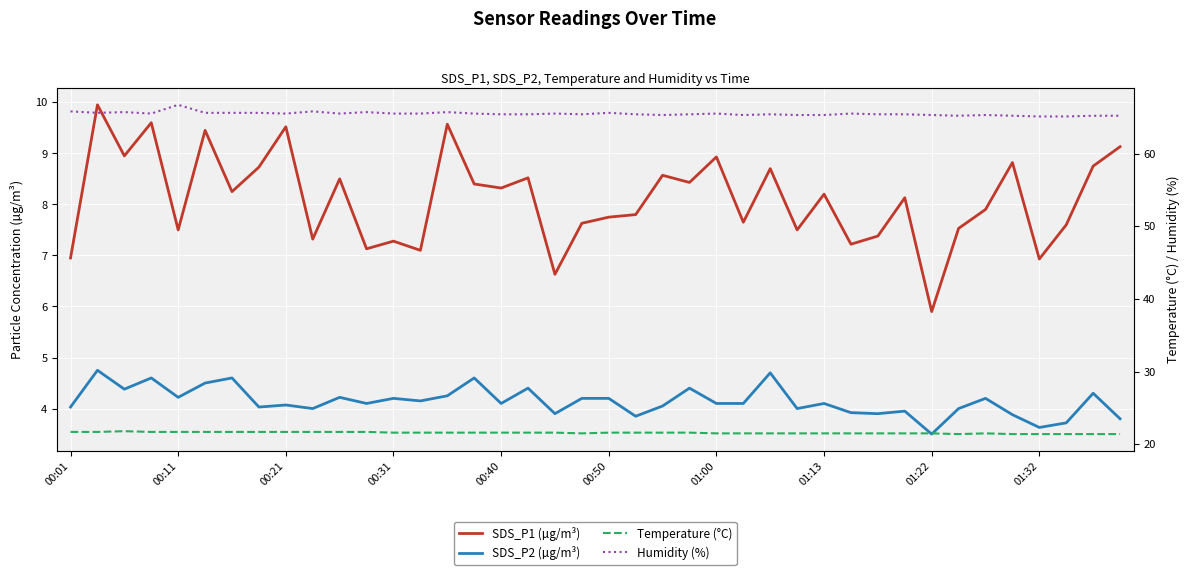

True or false: SDS_P2 (µg/m³) and Temperature (°C) cross at least once.

False